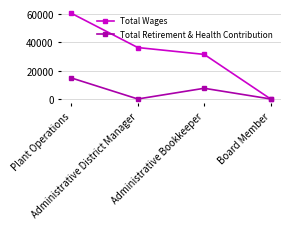

What is the difference between the highest and lowest values at Plant Operations?

45786